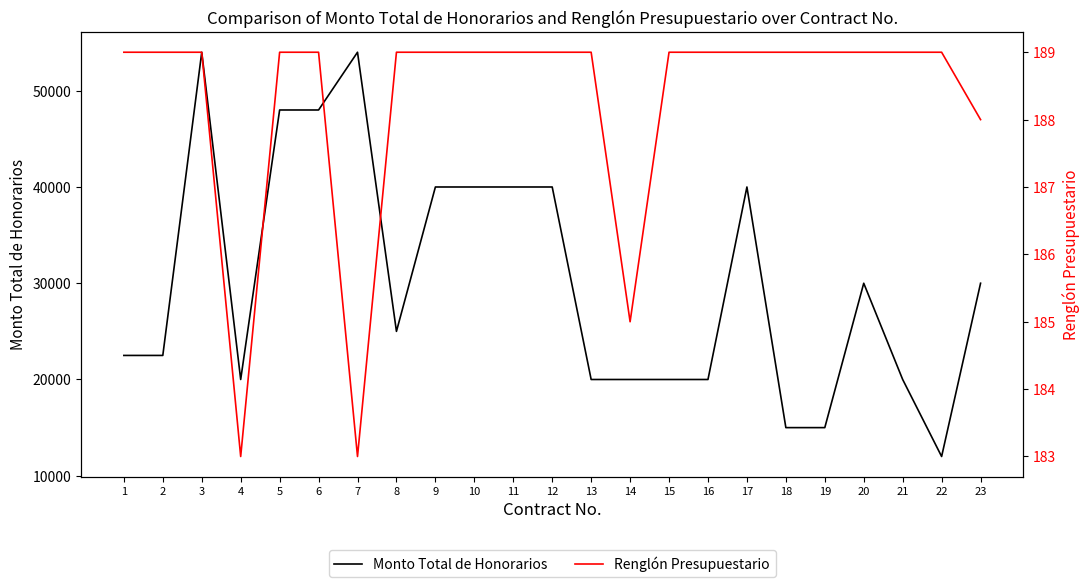

What is the smallest value displayed?

183